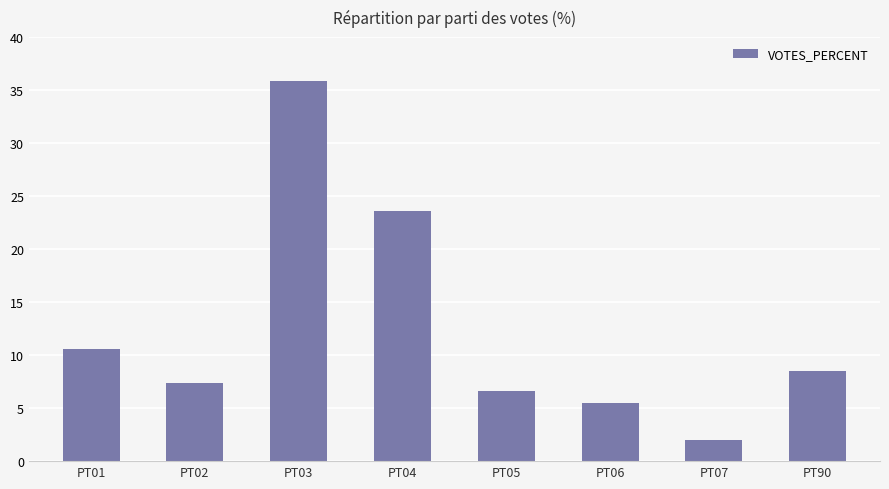

Reading left to right, list all the values displayed in this chart.

10.6	7.4	35.9	23.6	6.7	5.5	2.0	8.5